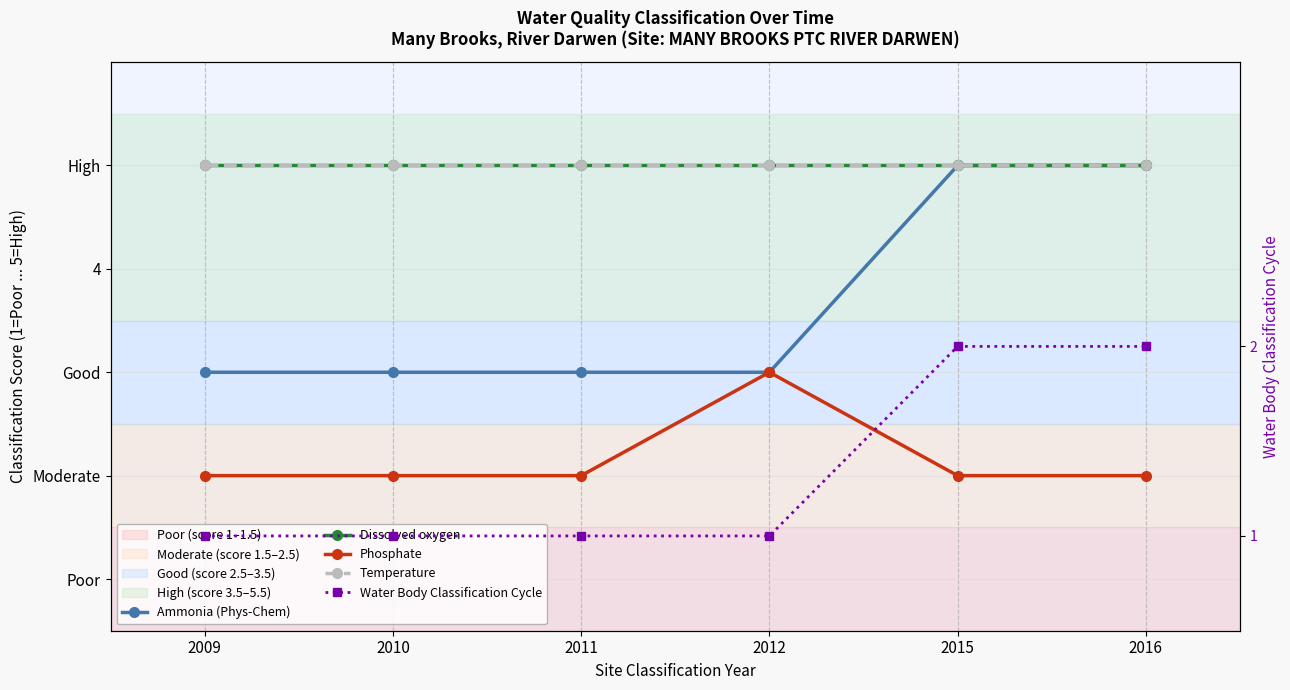

Which category has the highest value in the Water Body Classification Cycle series?

2015